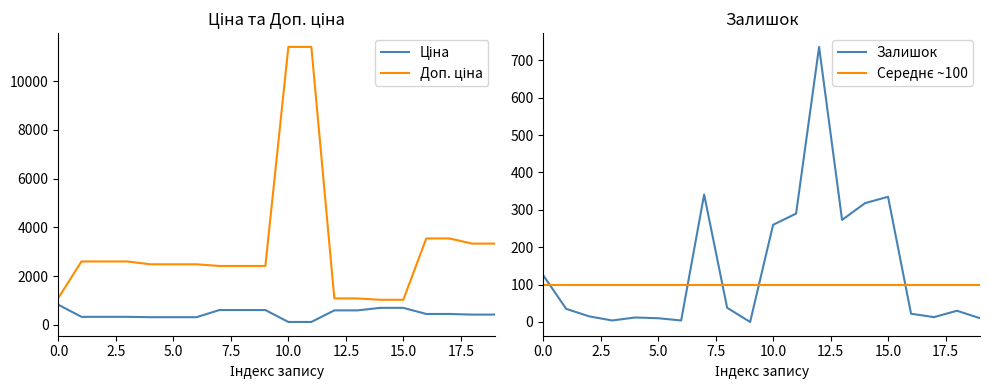

At how many categories does at least one series exceed 4283?

2